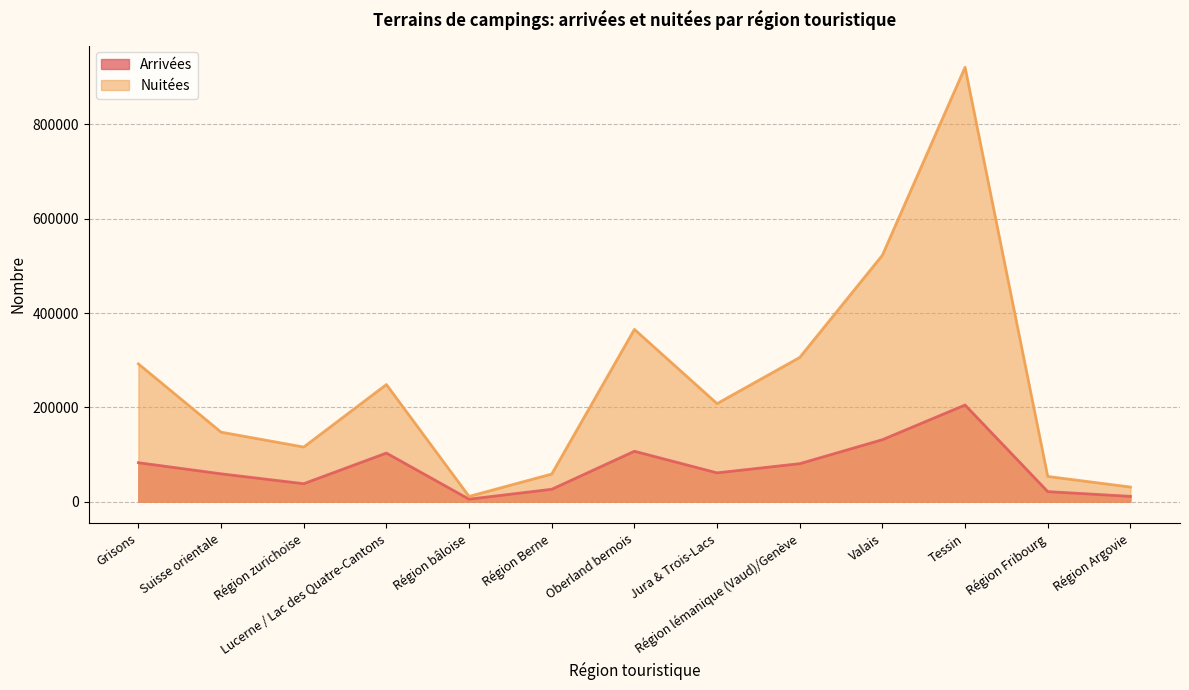

What is the sum of the Nuitées values at Région zurichoise and Suisse orientale?

263176